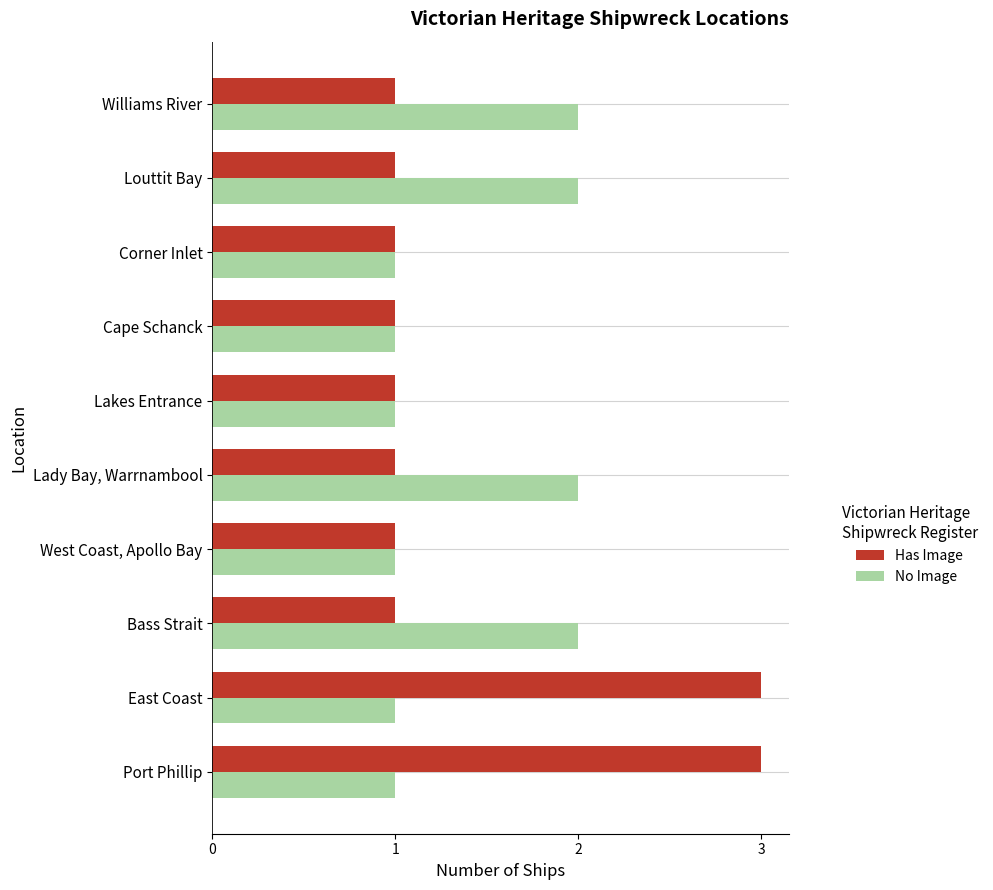

What is the sum of the Has Image values at Williams River and Port Phillip?

4